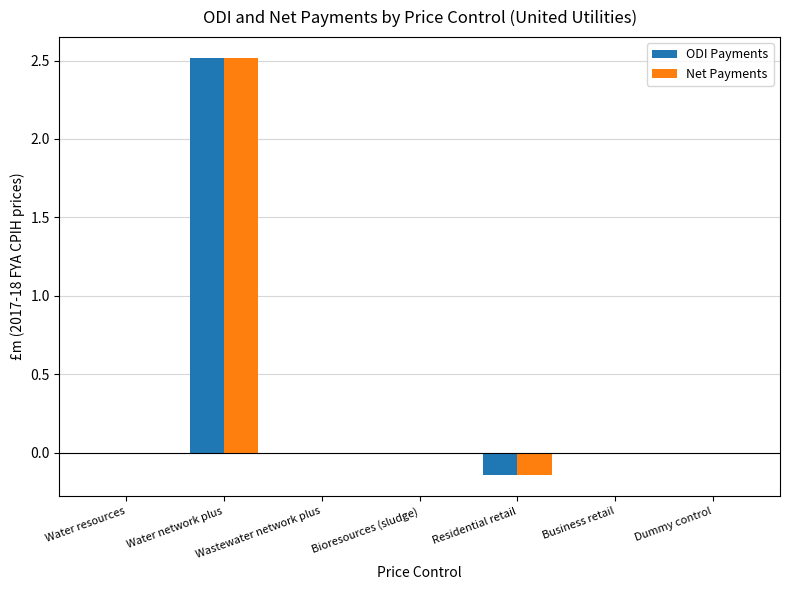

At which category is the sum across all series the highest?

Water network plus